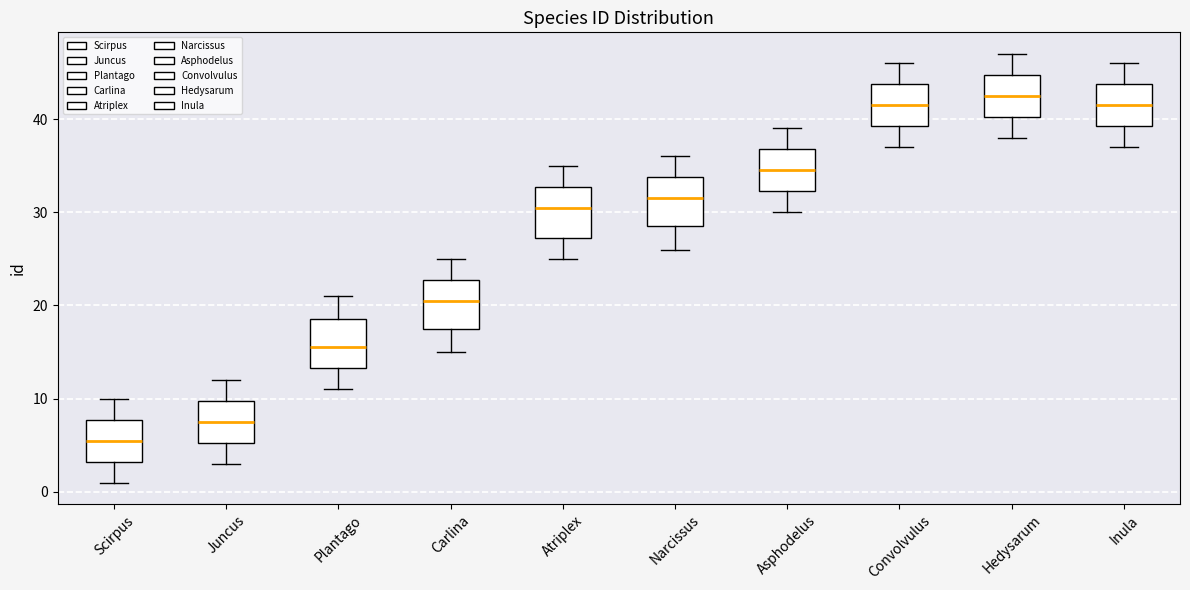

Reading left to right, read every box against the y-axis: the position of its median line, the range the box covers, and the ends of its whiskers. The values are not printed on the chart, so give them approximately, as read against the axis.

Scirpus: median 6, box 3 to 8, whiskers 1 to 10
Juncus: median 8, box 5 to 10, whiskers 3 to 12
Plantago: median 16, box 13 to 19, whiskers 11 to 21
Carlina: median 21, box 18 to 23, whiskers 15 to 25
Atriplex: median 31, box 27 to 33, whiskers 25 to 35
Narcissus: median 32, box 29 to 34, whiskers 26 to 36
Asphodelus: median 35, box 32 to 37, whiskers 30 to 39
Convolvulus: median 42, box 39 to 44, whiskers 37 to 46
Hedysarum: median 43, box 40 to 45, whiskers 38 to 47
Inula: median 42, box 39 to 44, whiskers 37 to 46